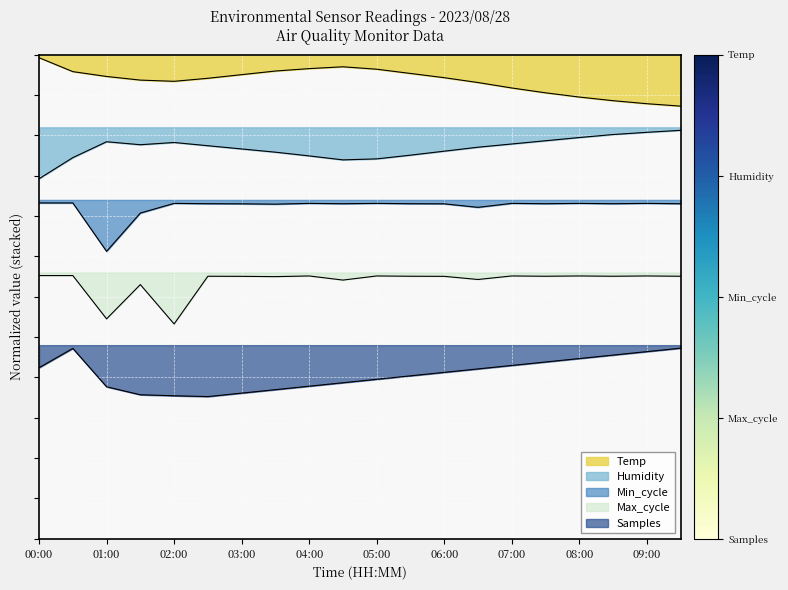

How many interior local valleys does the Min_cycle series have?

6